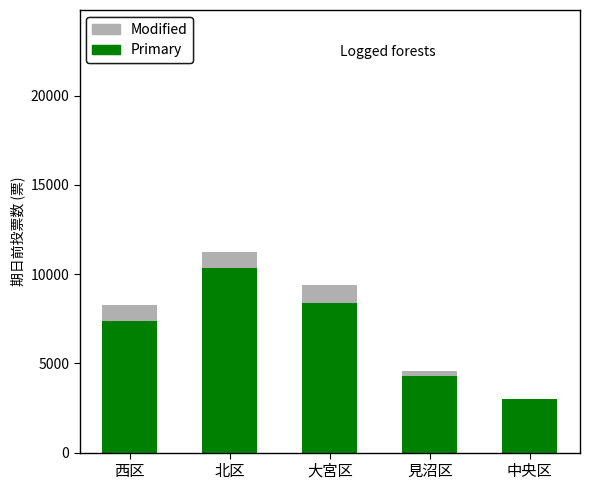

How many values in the Primary series are below 7398?

2